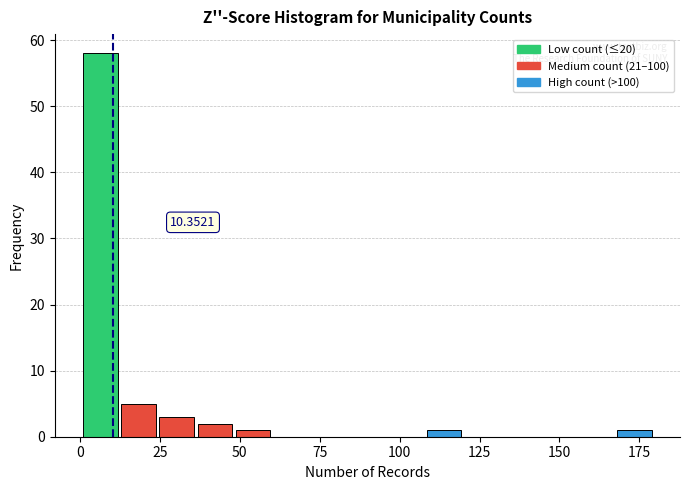

Around what value on the x-axis is the tallest bar? Give the approximate position of its centre, as read against the axis.

5